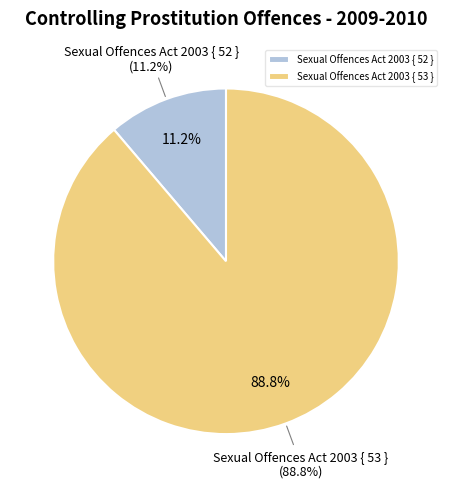

To the nearest percent, what is the difference between the largest and smallest slice percentages?

78%